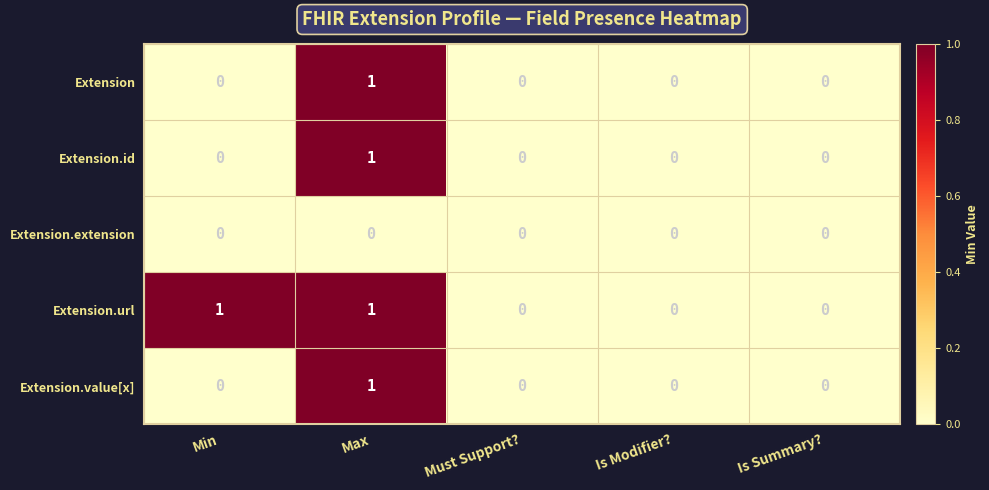

Reading left to right, list all the values displayed in this chart.

Extension: 0	1	0	0	0
Extension.id: 0	1	0	0	0
Extension.extension: 0	0	0	0	0
Extension.url: 1	1	0	0	0
Extension.value[x]: 0	1	0	0	0